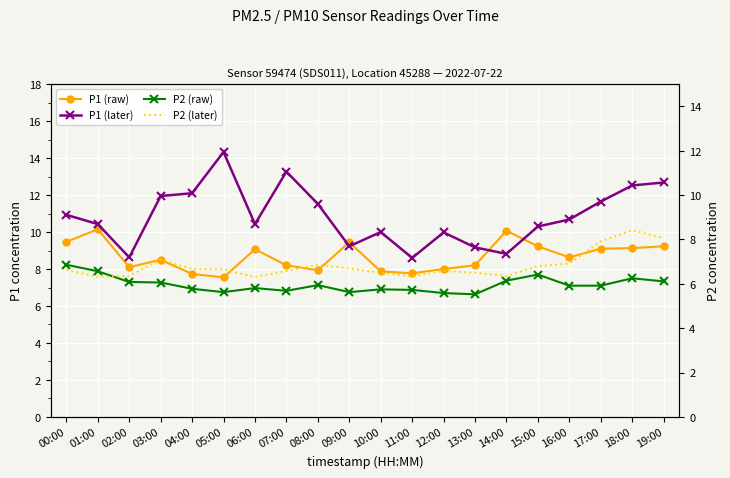

What is the value of the P1 (later) point at the 18th from the left?

11.7